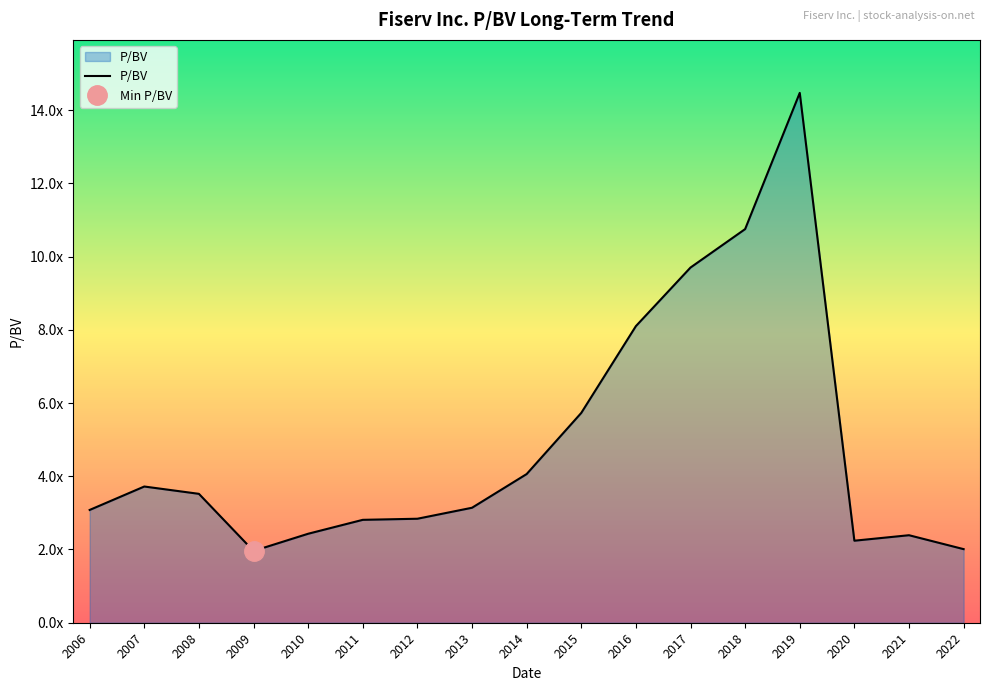

Is it true that the value at 2019 is 25.2?

False